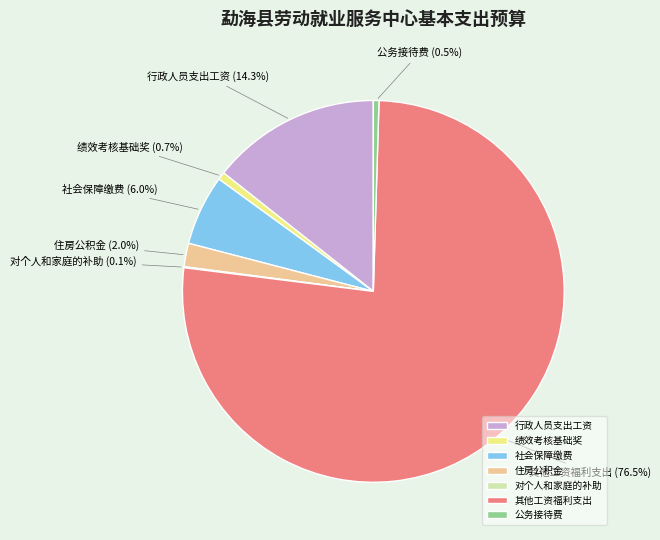

To the nearest percent, what is the average slice percentage?

14%